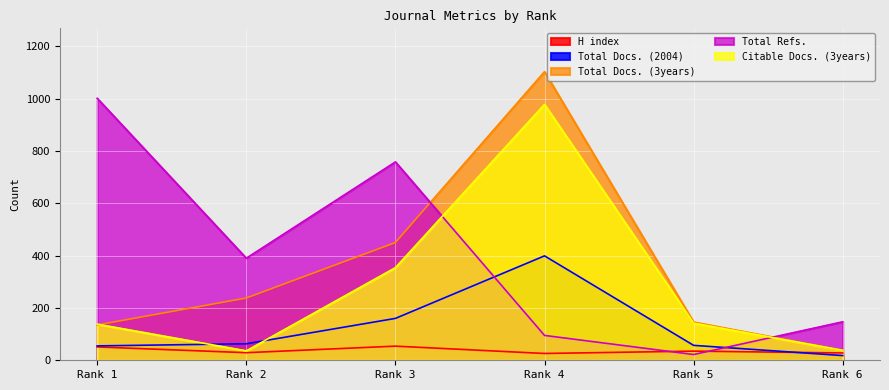

Does the chart display data point markers on the line(s)?

No